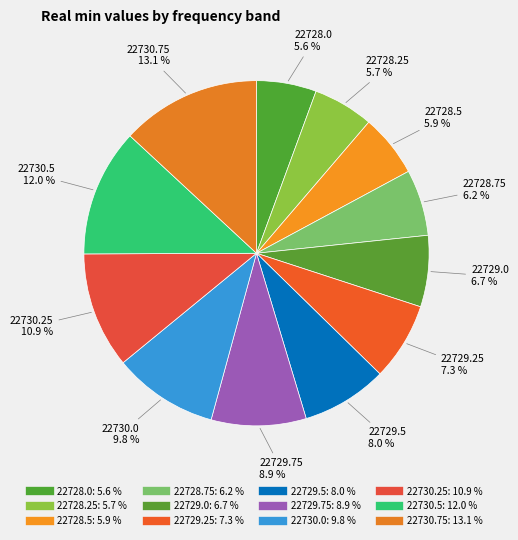

To the nearest percent, what is the combined percentage of 22730.5 and 22728.5?

18%